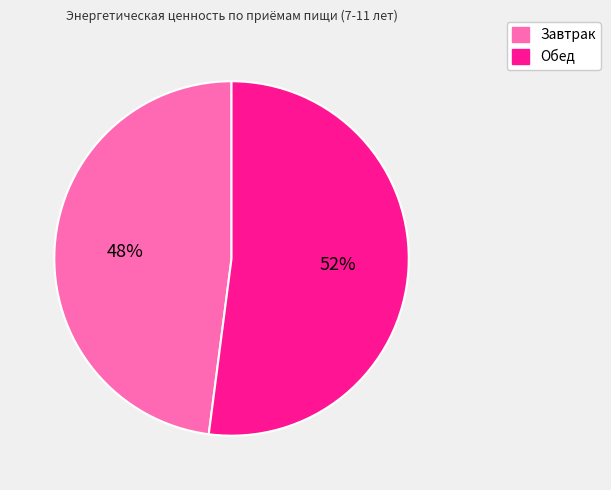

Combined, do Обед and Завтрак account for over 50%?

Yes